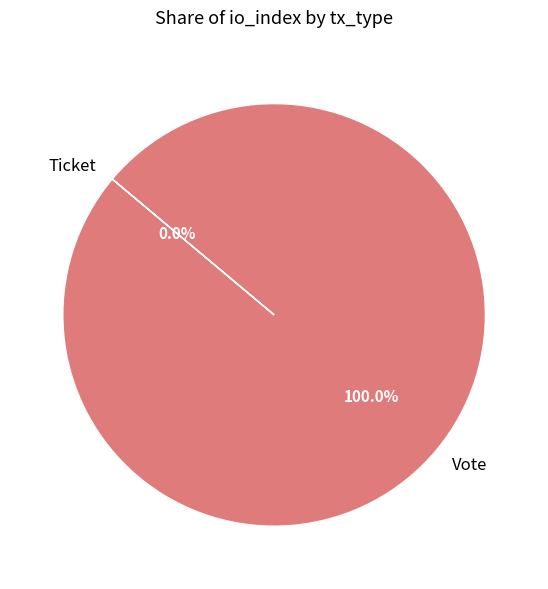

Combined, do Vote and Ticket account for over 50%?

Yes